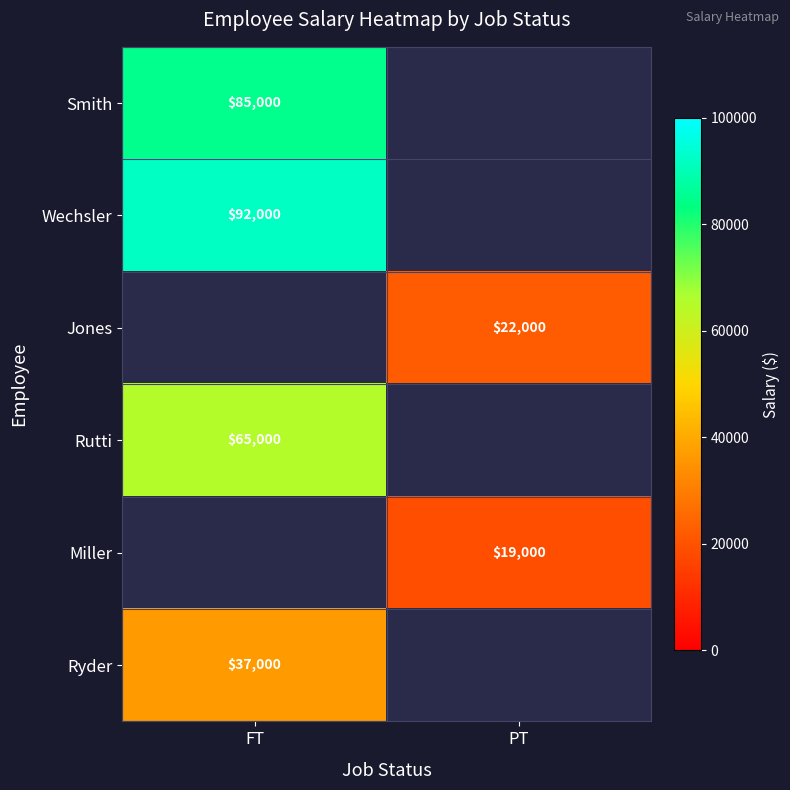

The Jones series shows 22000 at PT. True or false?

True